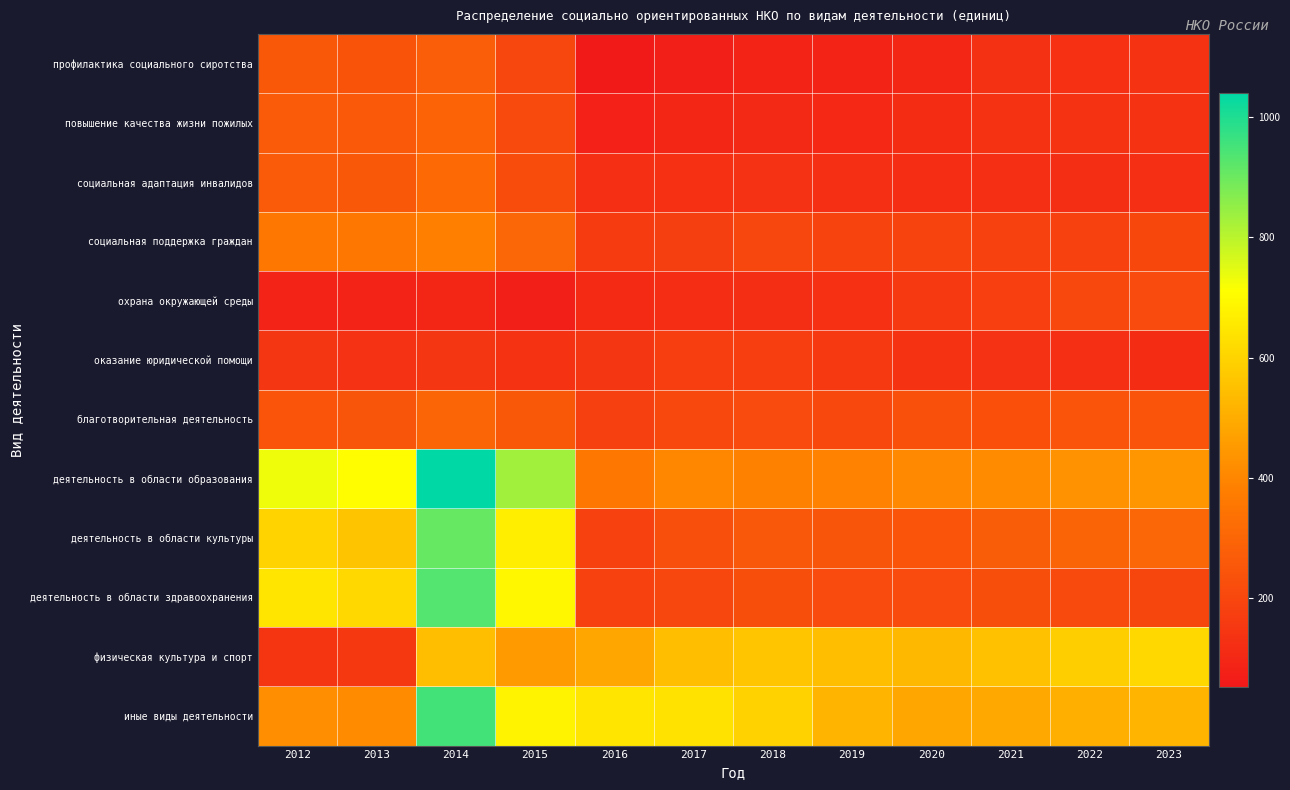

What is the minimum value shown in the chart?

52